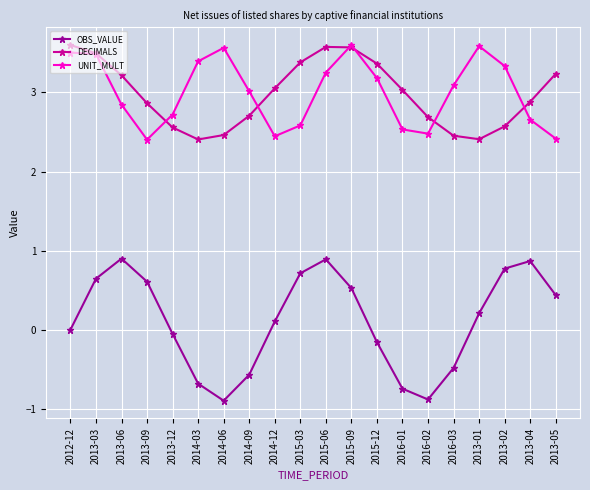

Where does the DECIMALS series first go above 3?

2012-12